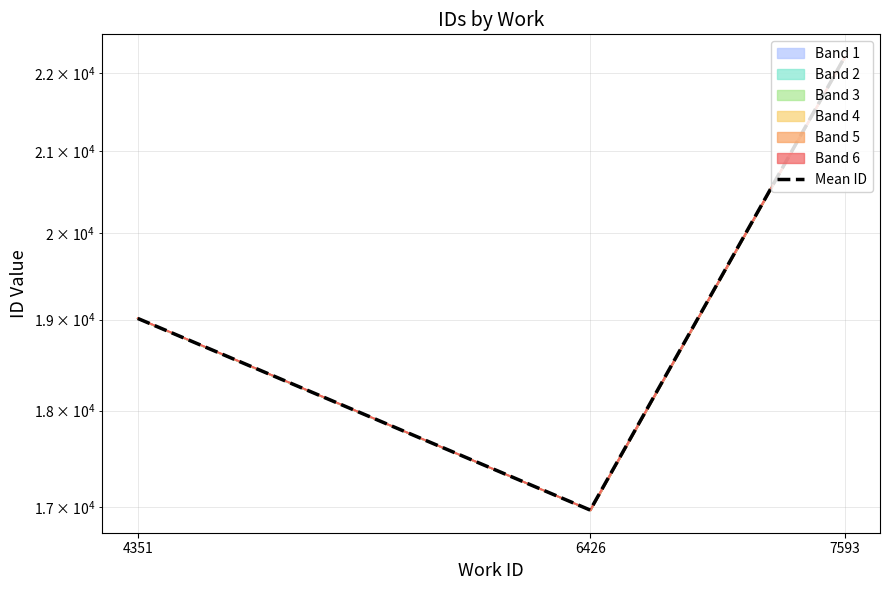

Which category has the highest value across all series?

7593